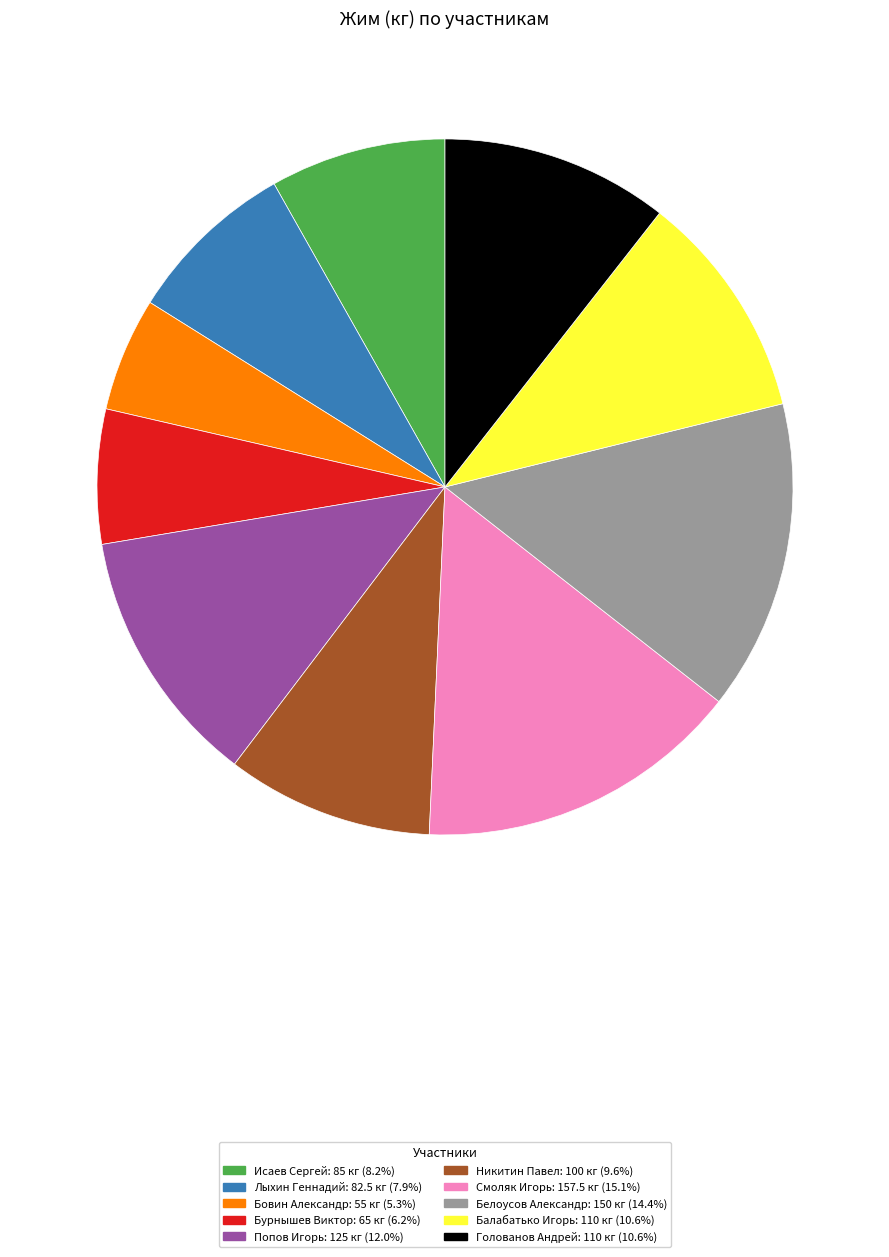

Does Бурнышев Виктор account for over 50% of the chart?

No